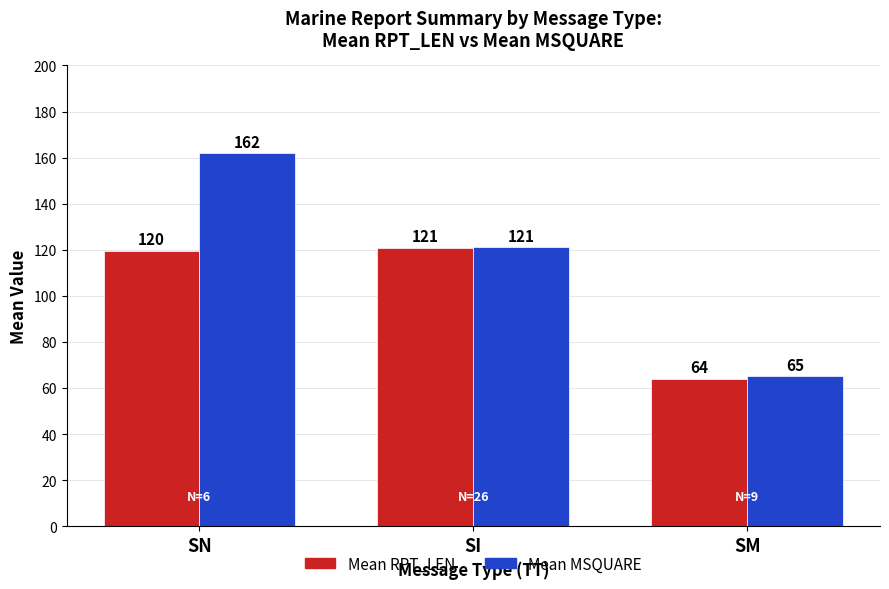

What is the difference between the maximum and minimum values in the Mean RPT_LEN series?

56.8